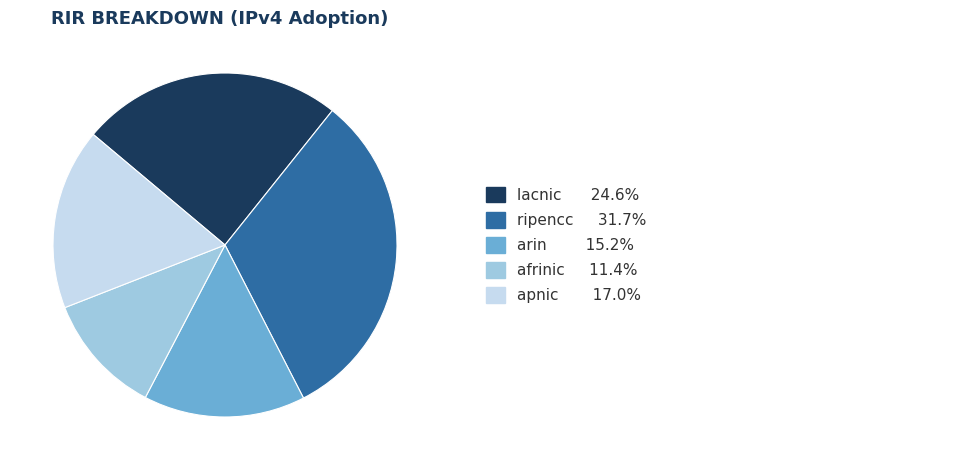

Is there any slice that represents more than half of the pie?

No